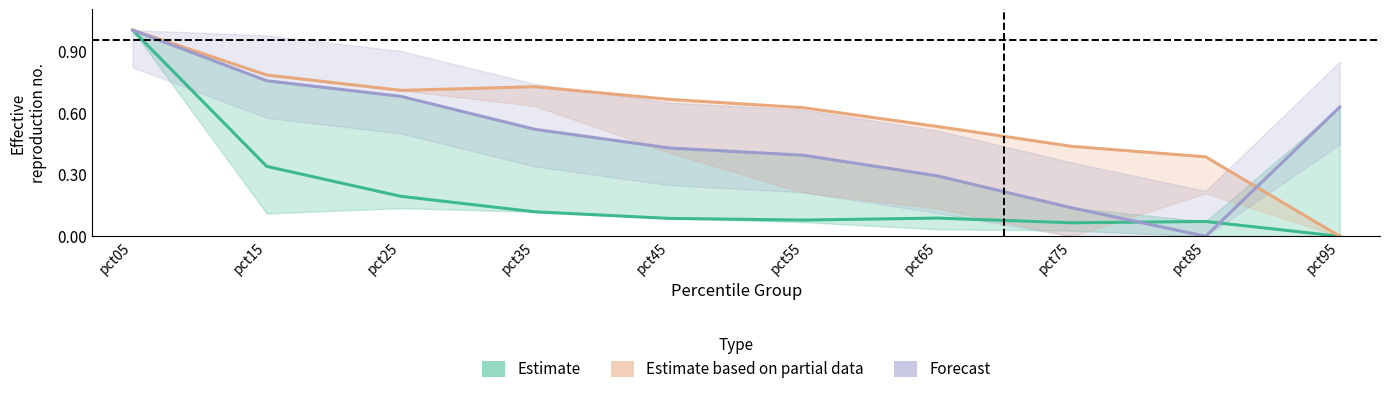

What is the sum of all Estimate based on partial data values?

5.9